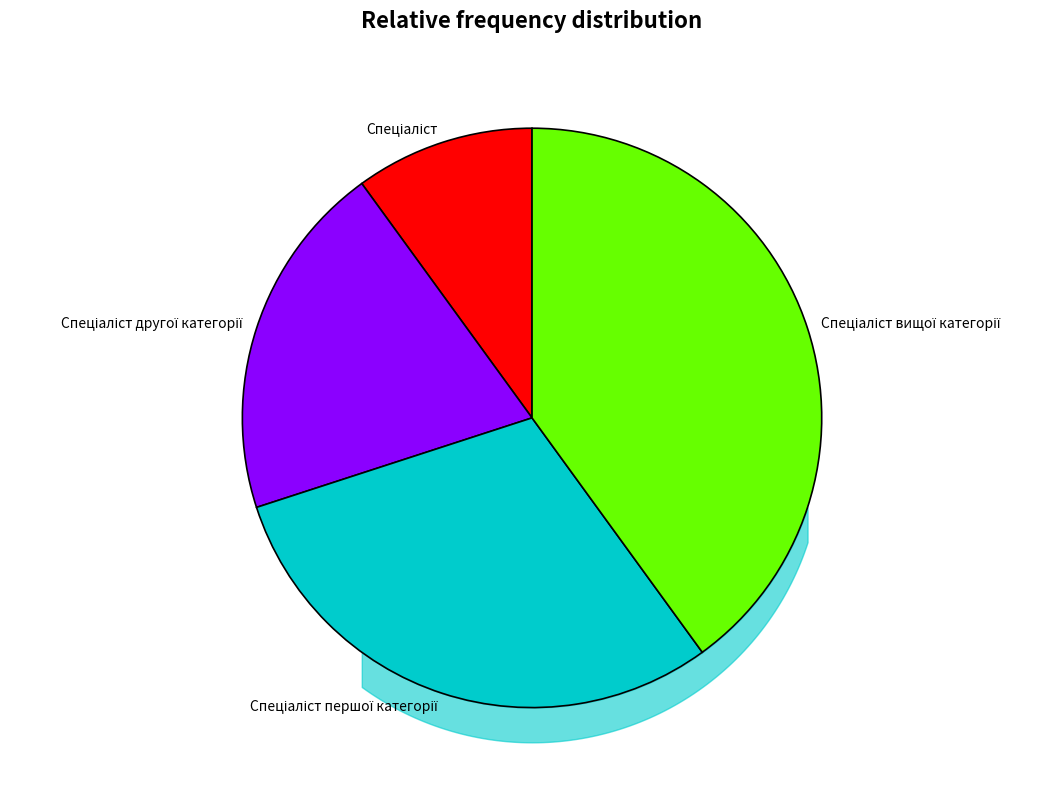

Does any single category account for the majority?

No